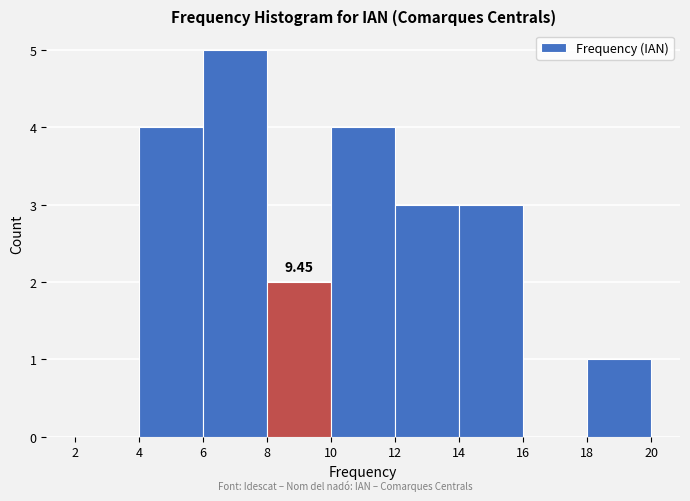

Which range on the x-axis has the tallest bar?

6 to 8